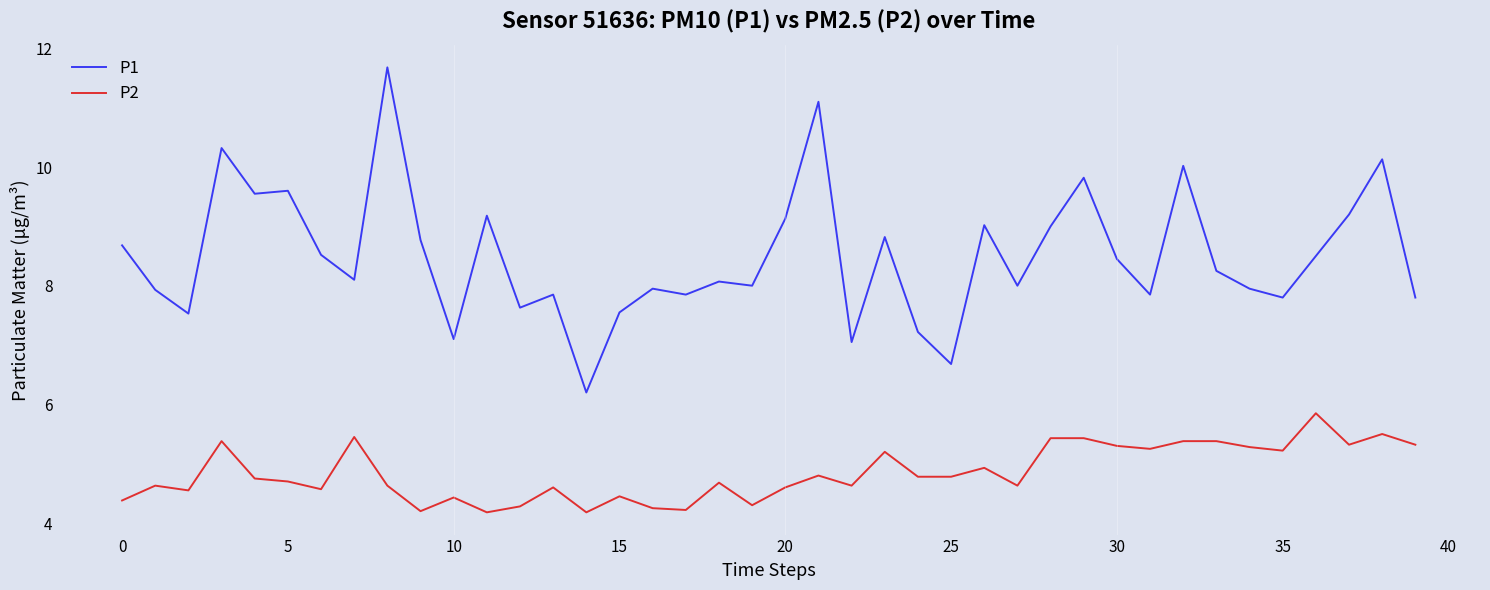

What are all the series names shown in the legend?

P1, P2